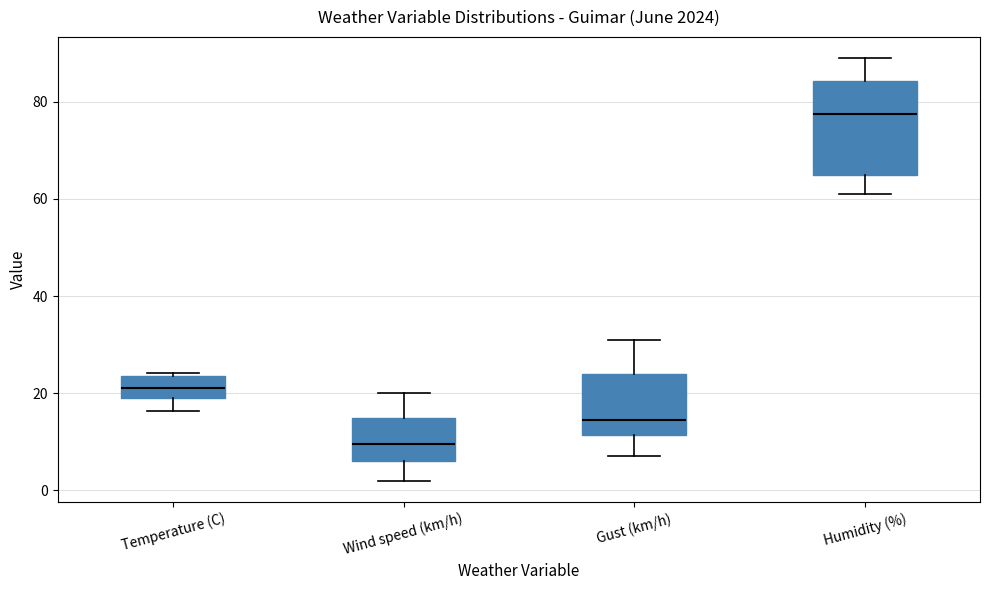

Which box's median line is the highest?

Humidity (%)